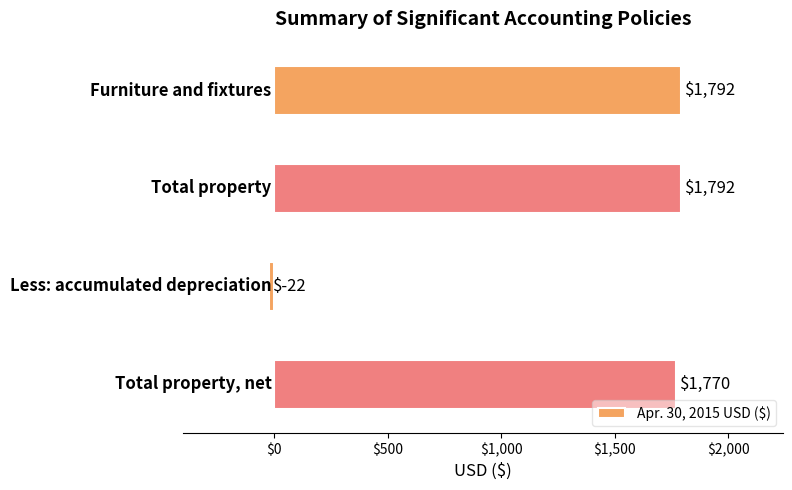

What is the value of the 4th bar from the top?

1770